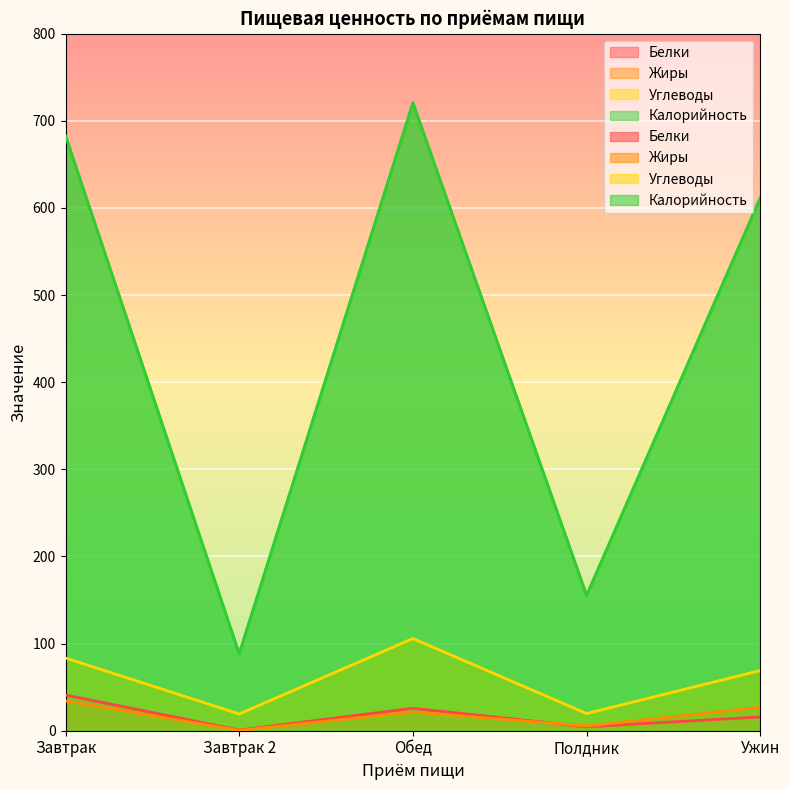

Where does the Углеводы series first go above 69?

Завтрак